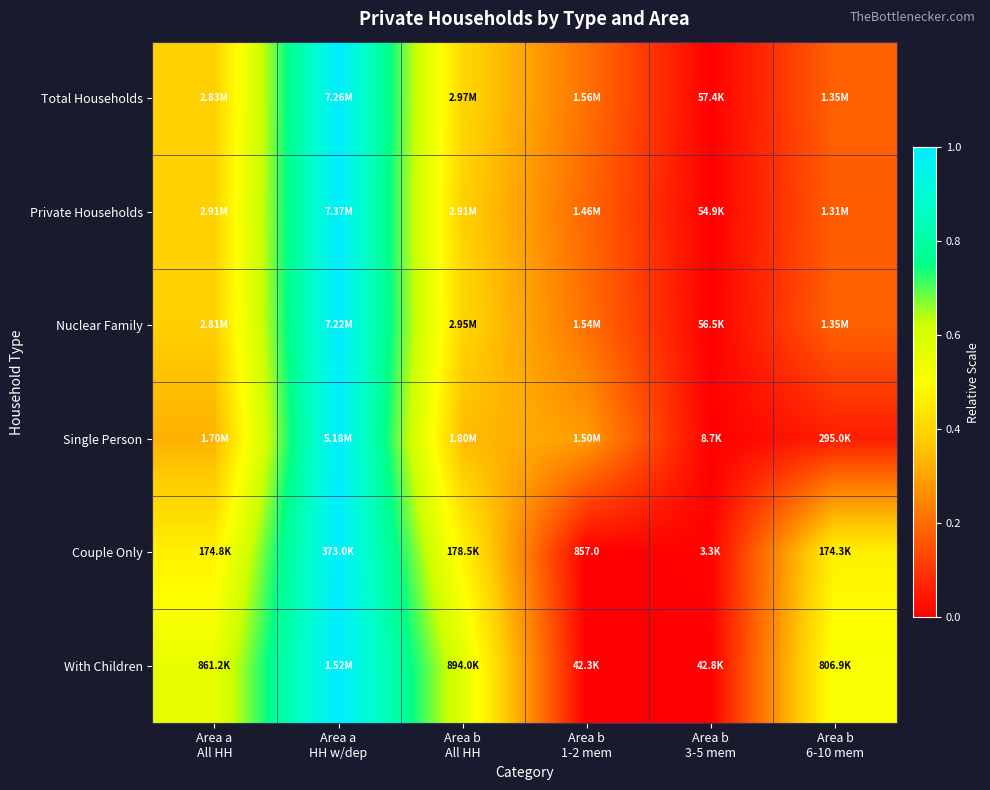

Is the value of Single Person at Area b 1-2 mem greater than the value of Total Households at Area a HH w/dep?

No